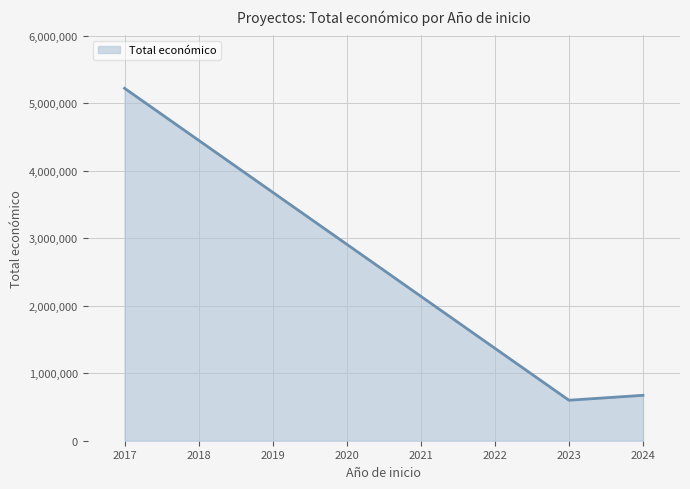

True or false: the data shows 972604 at 2017.

False